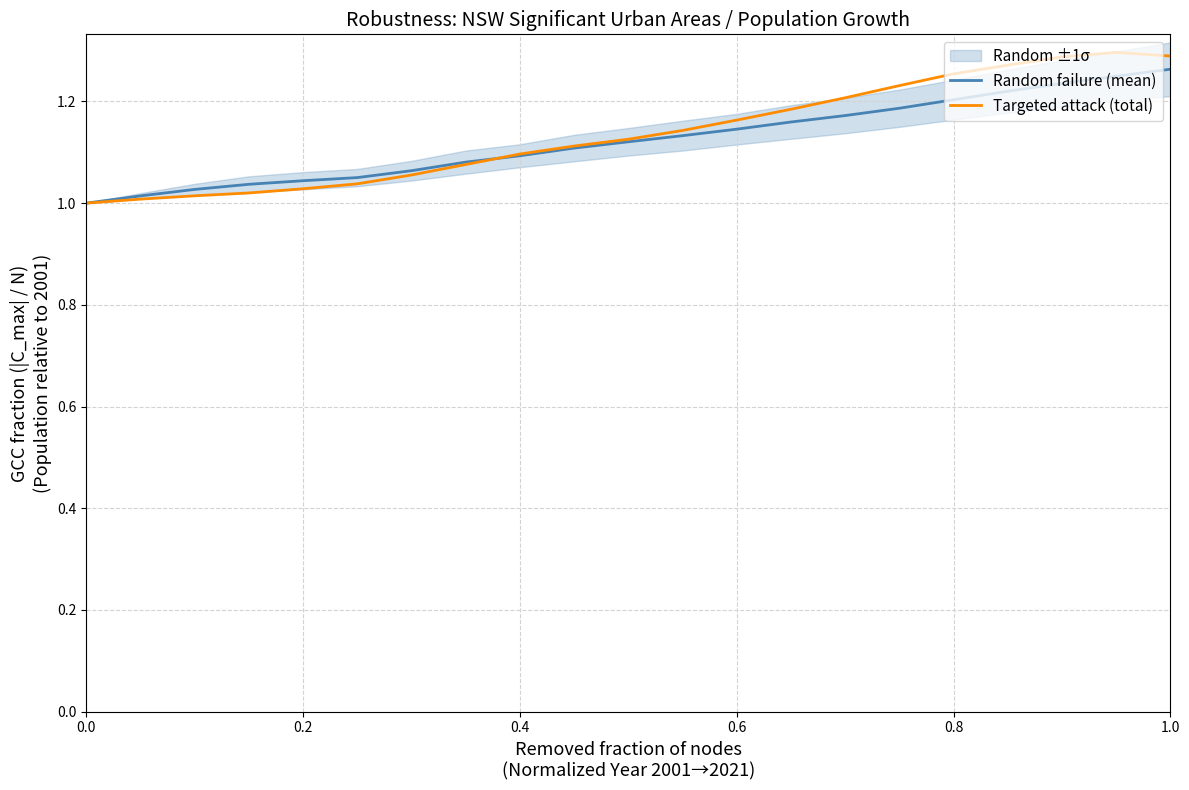

What is the average value of the Targeted attack (total) series?

1.1